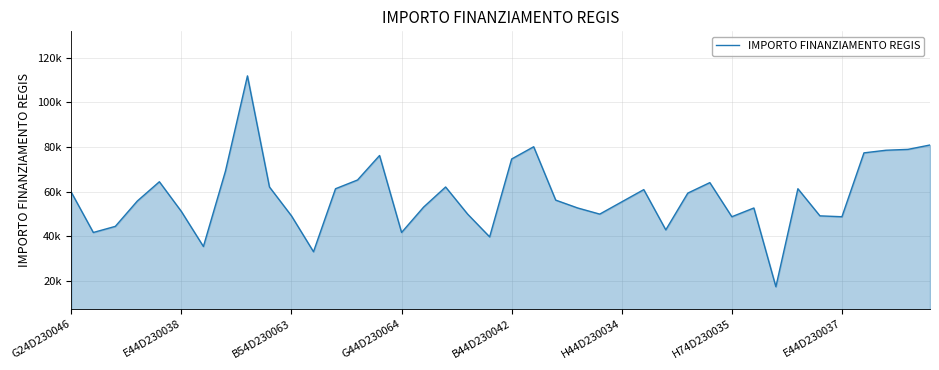

Rank the categories by value from highest to lowest.

8, 39, 21, 38, 37, 36, 14, 20, E44D230037, 13, B44D230042, 29, 9, 17, 12, 33, 26, G24D230046, 28, 22, G44D230064, 25, 16, 23, 31, H44D230034, 18, 24, 10, 34, 30, 35, B54D230063, 27, E44D230038, 15, 19, H74D230035, 11, 32